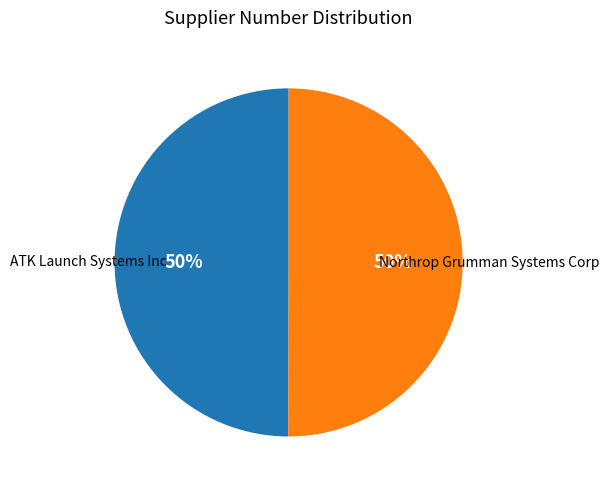

How many slices are in this pie chart?

2